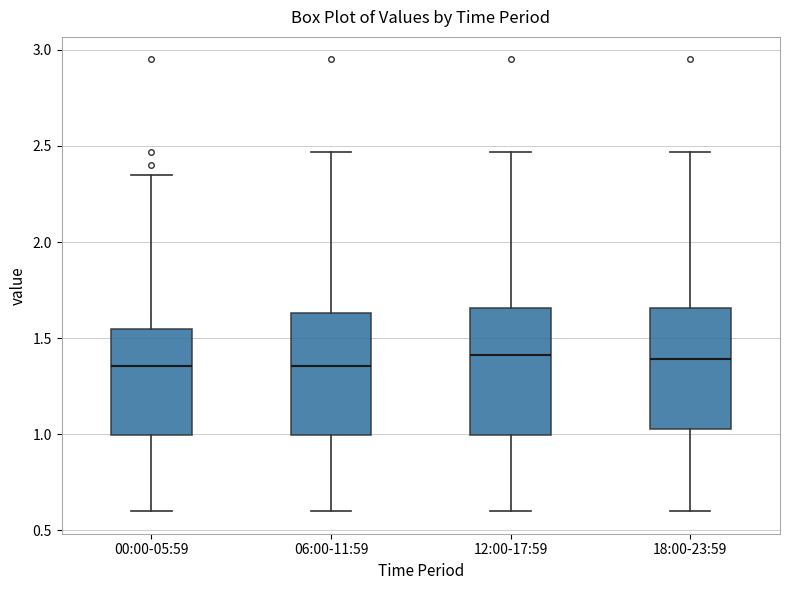

Where does the lower whisker of the box for 00:00-05:59 end on the y-axis? The values are not printed on the chart, so give them approximately, as read against the axis.

0.60